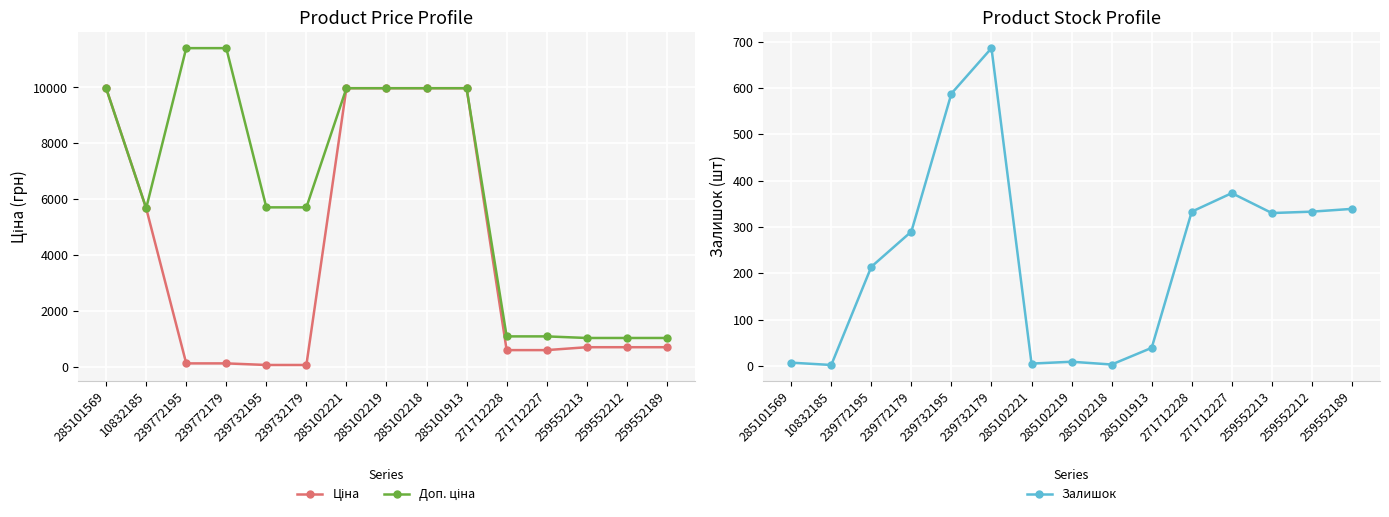

At which label does Залишок reach its peak?

239732179